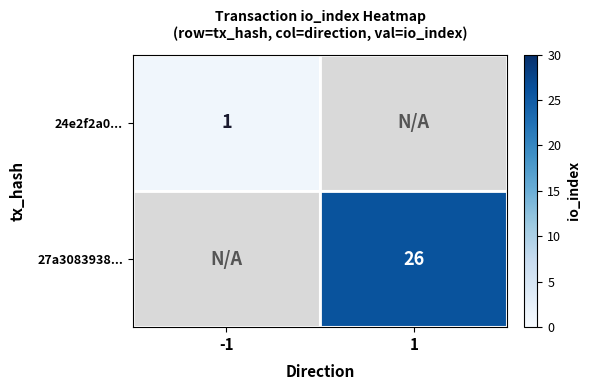

The value of 24e2f2a0... at -1 is 0. True or false?

False